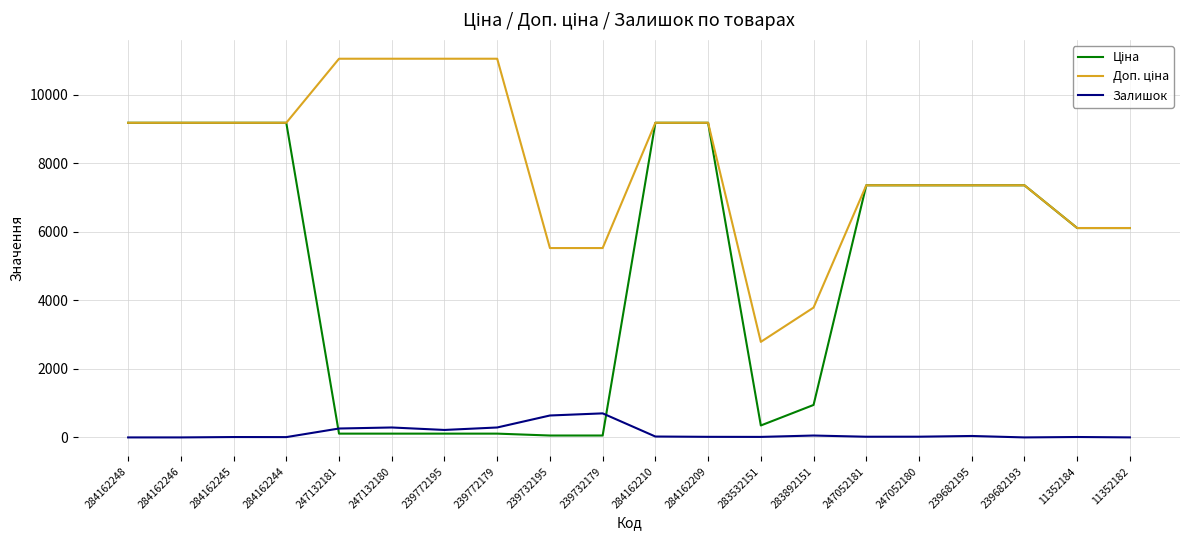

Is this an area chart (filled region under the line)?

No